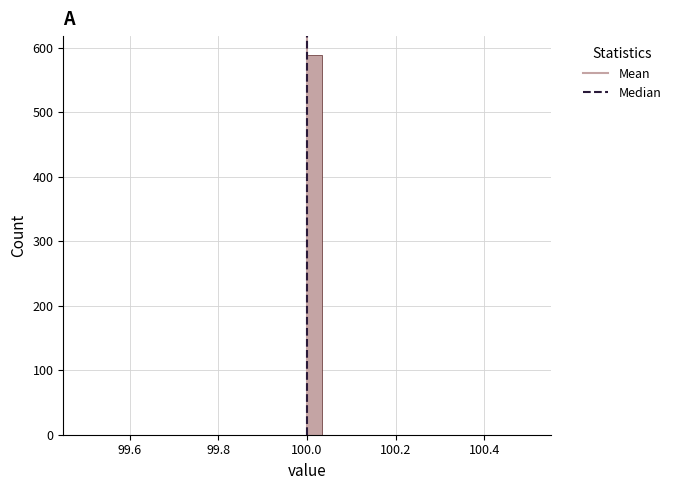

Read against the x-axis, roughly where is the centre of the tallest bar?

100.02